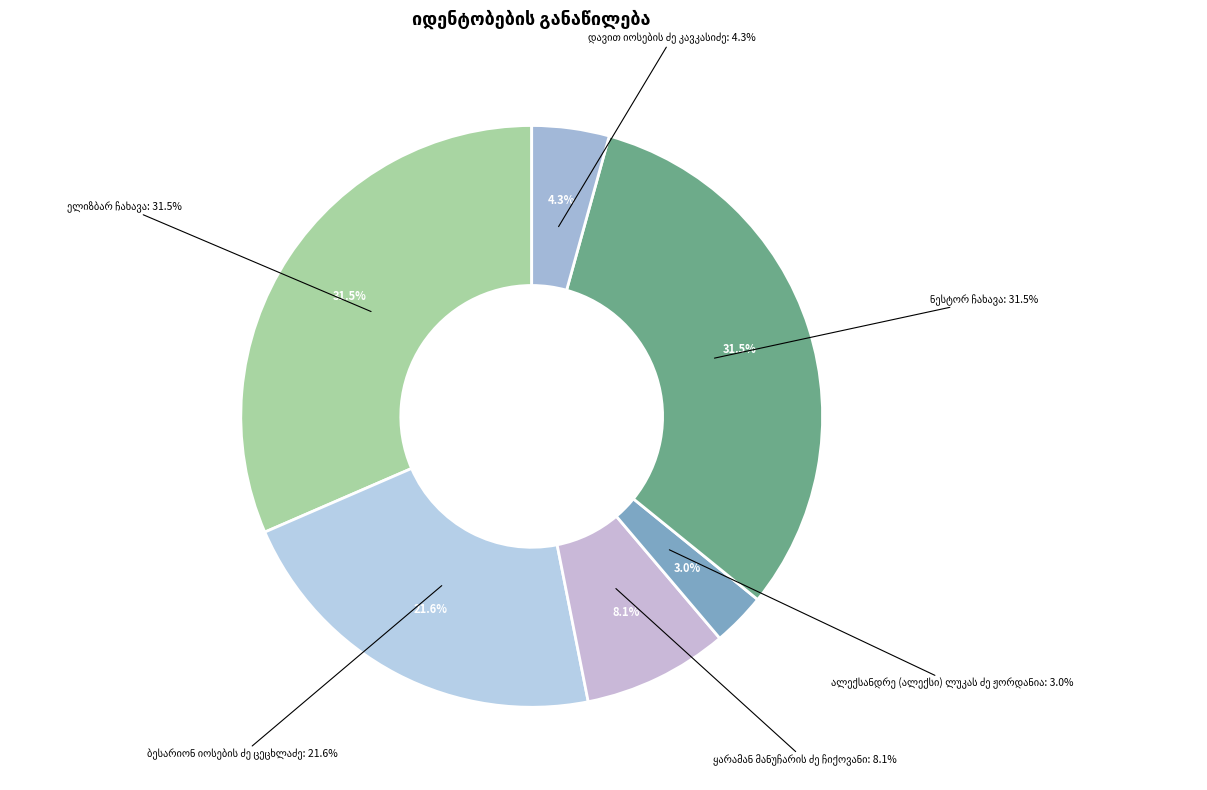

Rank the categories by value from lowest to highest.

ალექსანდრე (ალექსი) ლუკას ძე ჟორდანია, დავით იოსების ძე კავკასიძე, ყარამან მანუჩარის ძე ჩიქოვანი, ბესარიონ იოსების ძე ცეცხლაძე, ელიზბარ ჩახავა, ნესტორ ჩახავა